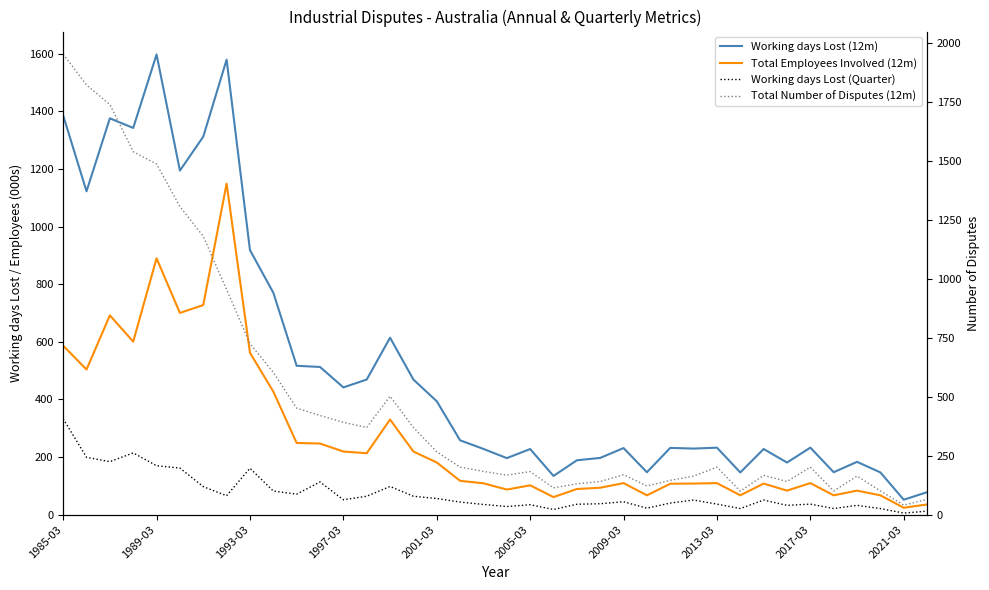

At which label does Working days Lost (12m) first exceed 232?

1985-03